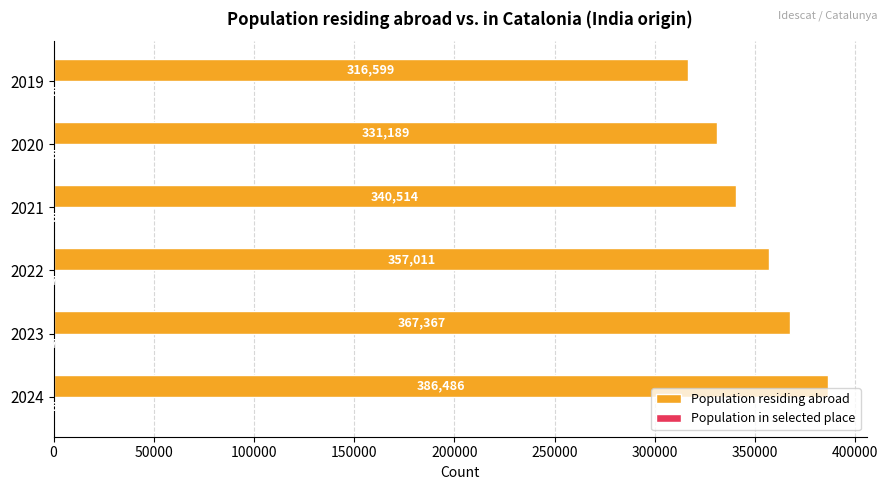

How many Population residing abroad values are between 331189 and 367367?

4